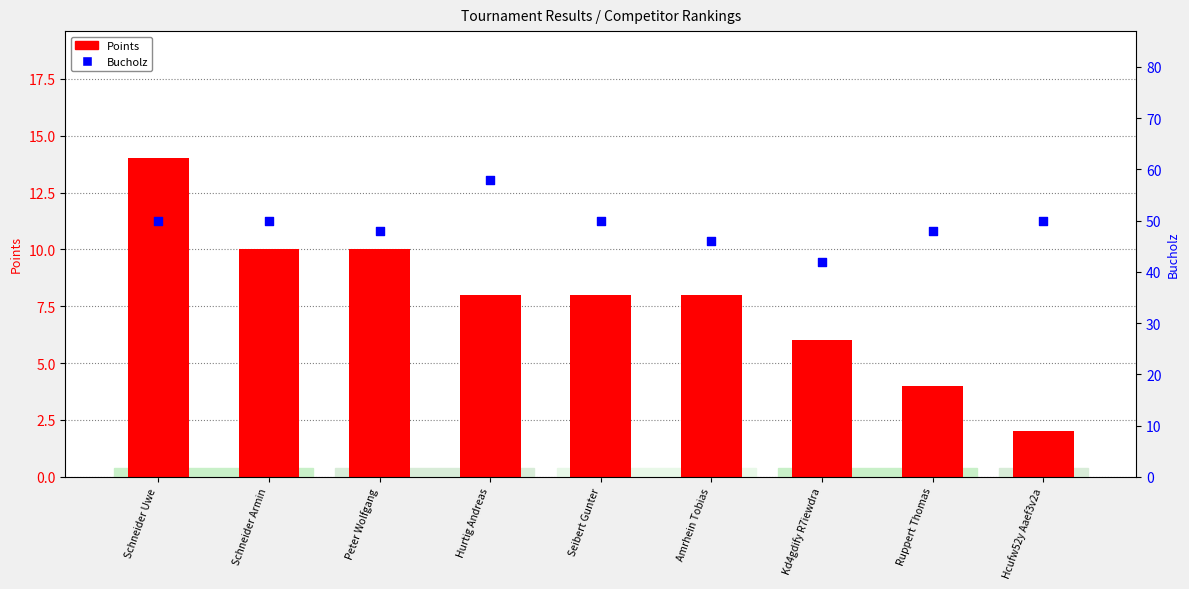

What are all the series names shown in the legend?

Points, Bucholz